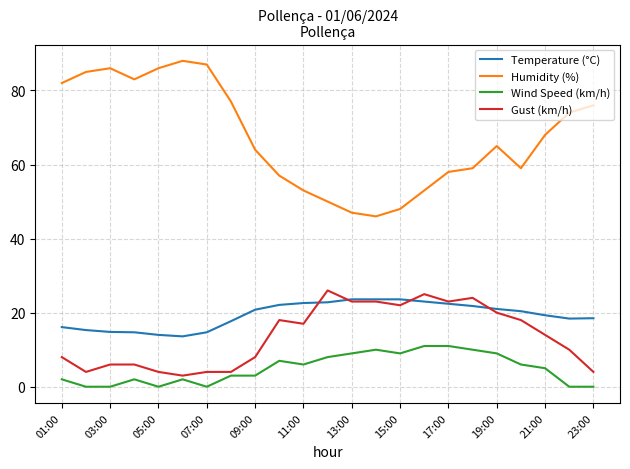

Which series has the largest total across all categories?

Humidity (%)